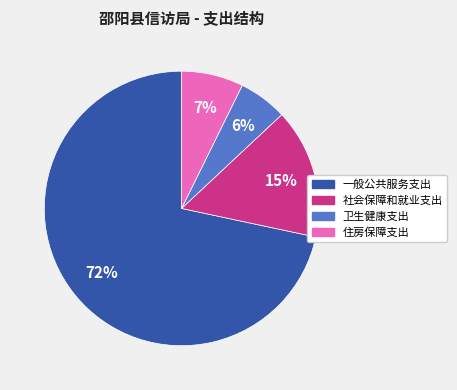

Which slice is the smallest?

卫生健康支出